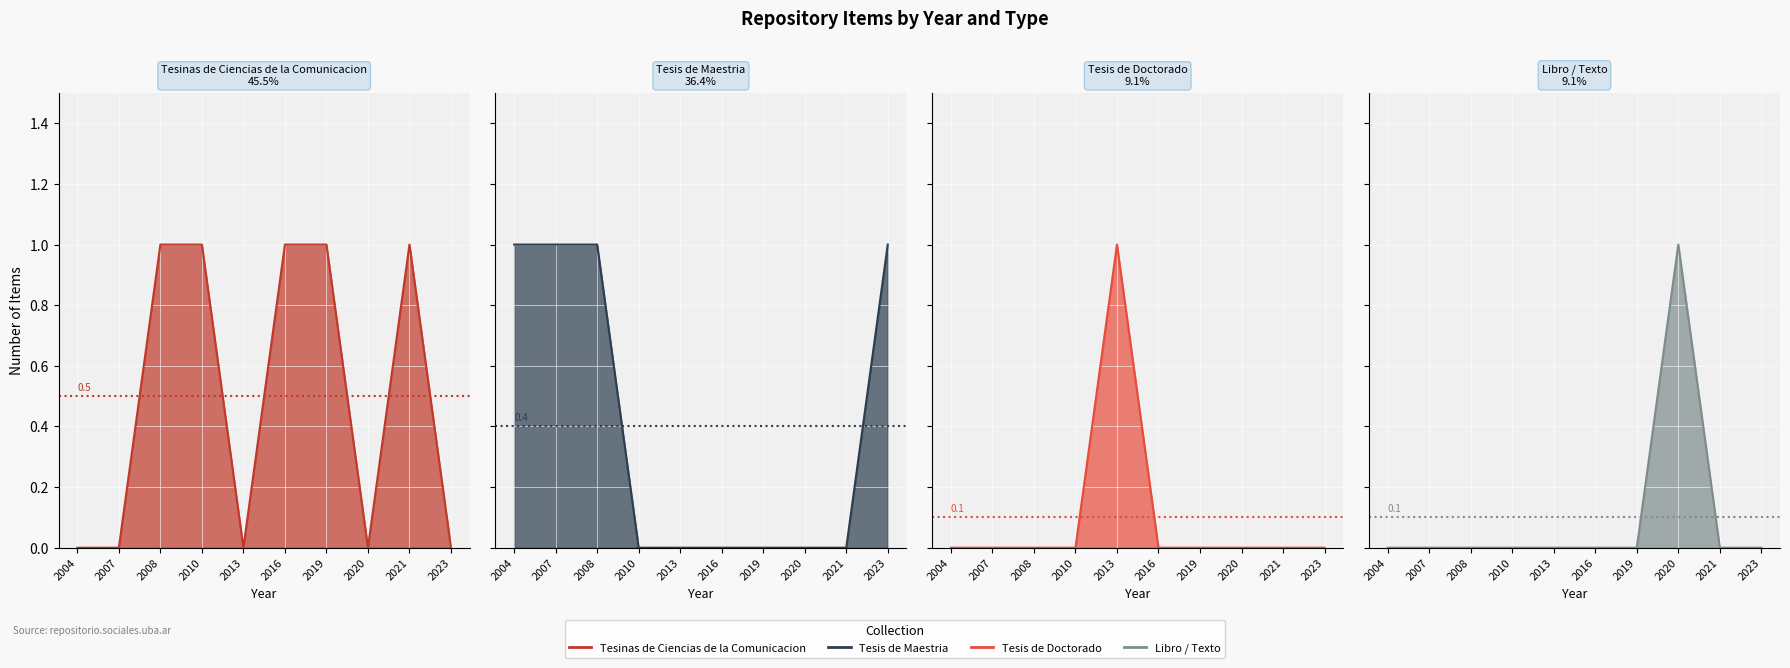

List the labels in order of Libro / Texto value, smallest first.

2004, 2007, 2008, 2010, 2013, 2016, 2019, 2021, 2023, 2020